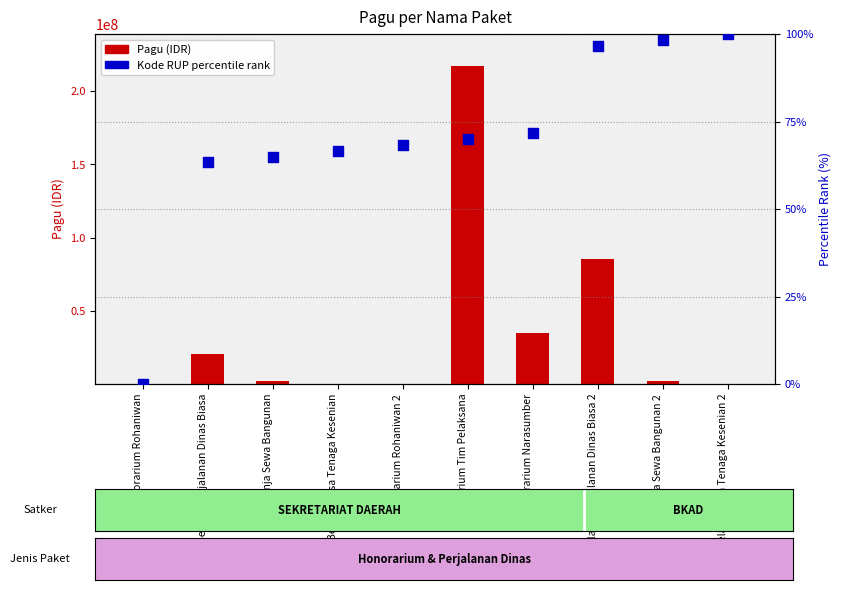

Which series reaches the minimum Y coordinate?

Kode RUP percentile rank